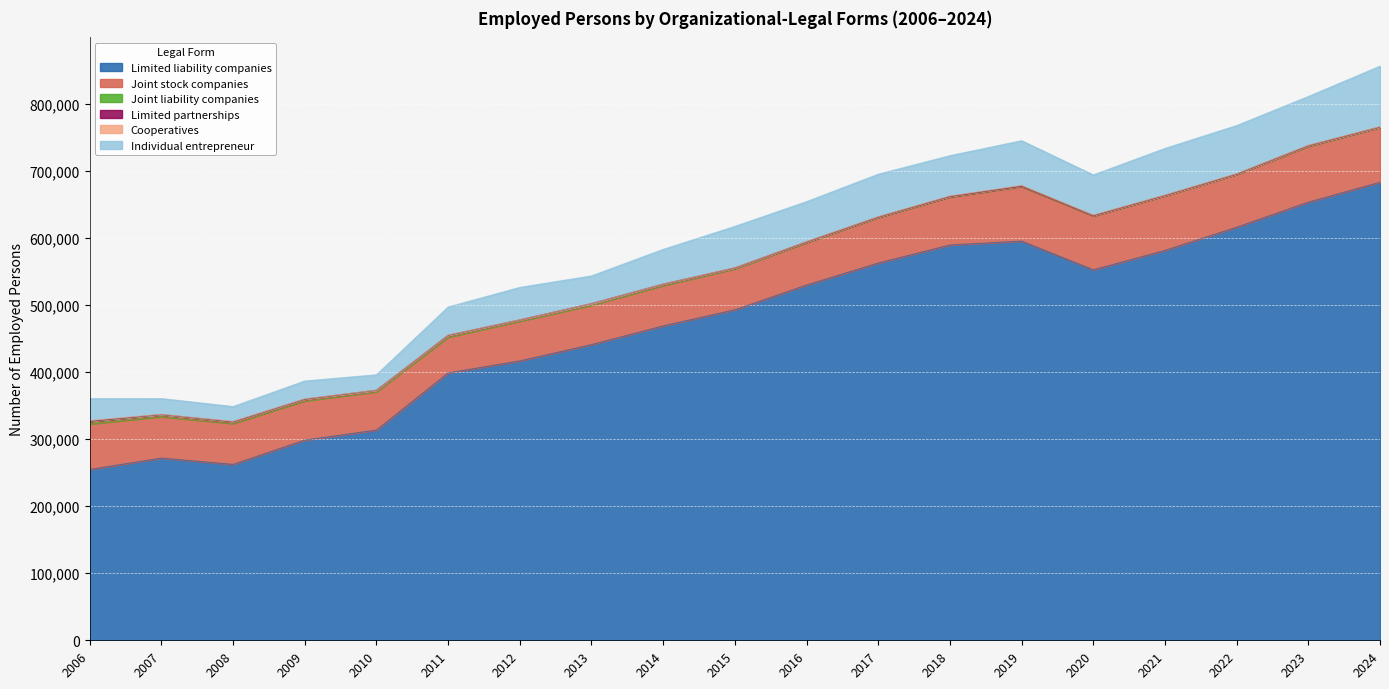

What is the spread (max minus min) of values at 2012?

416602